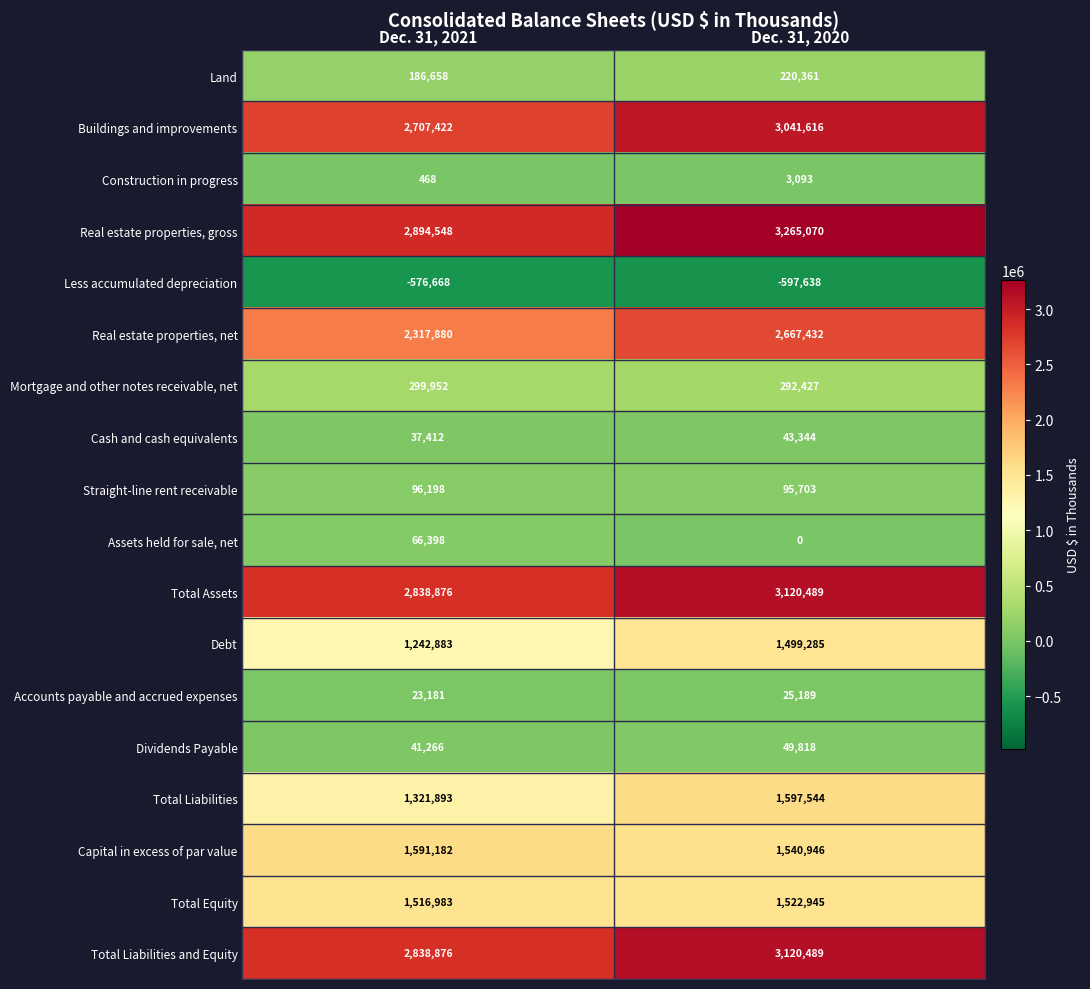

Is it true that Real estate properties, net equals 2317880 at Dec. 31, 2021?

True